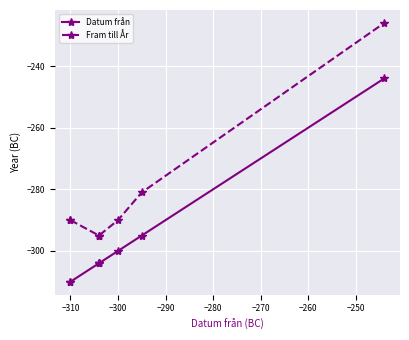

Which series has the largest total across all categories?

Fram till År